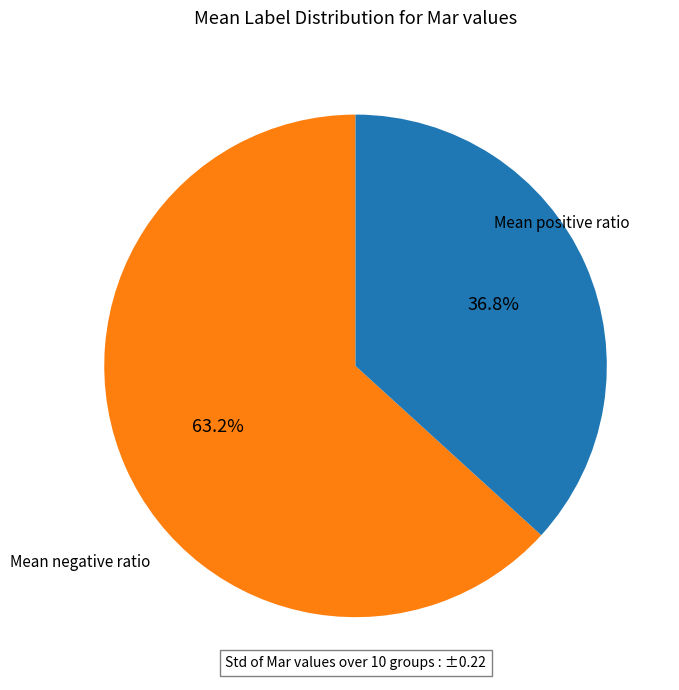

Is there a majority slice in this chart?

Yes